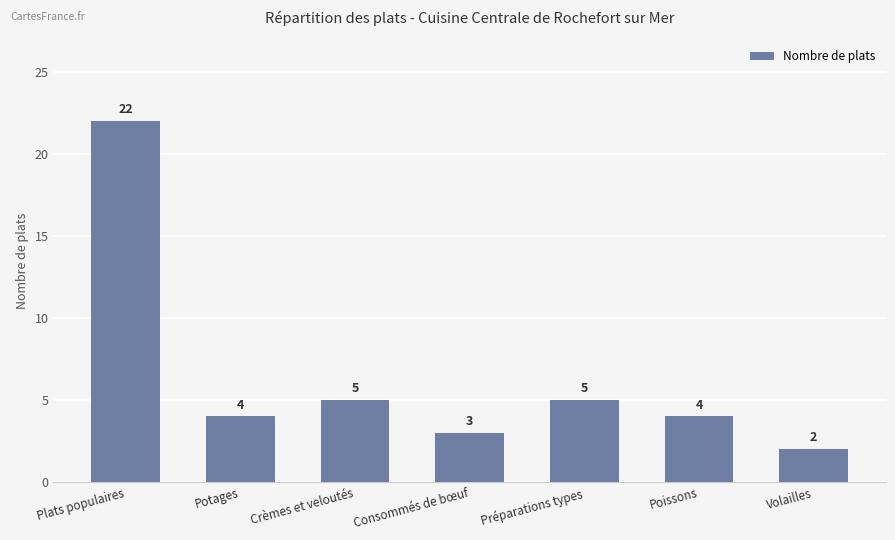

What is the label of the 1st bar from the left?

Plats populaires